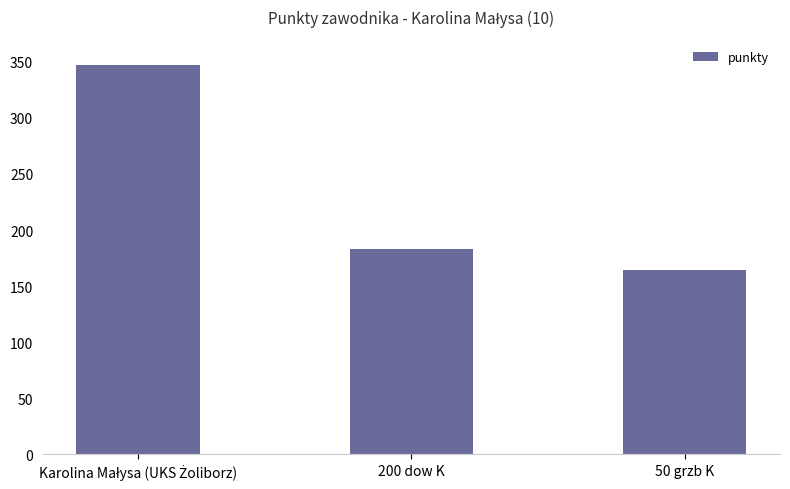

What is the label of the 1st bar from the right?

50 grzb K